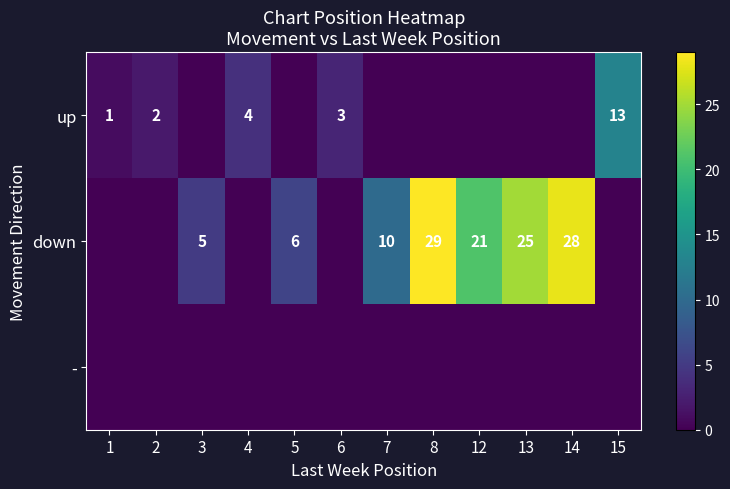

Which category has the lowest value in the row_0 series?

3